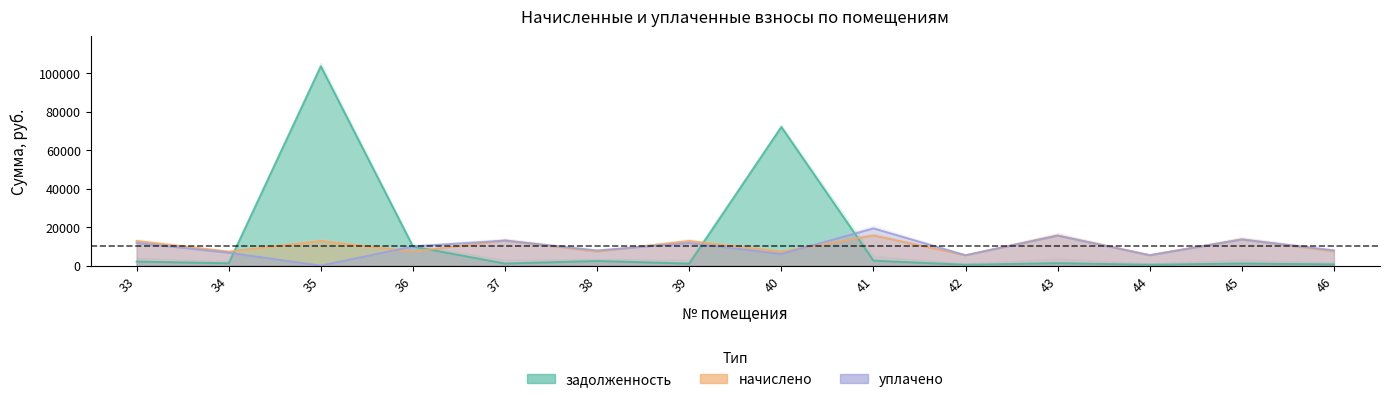

What is the spread (max minus min) of values at 40?

65914.4